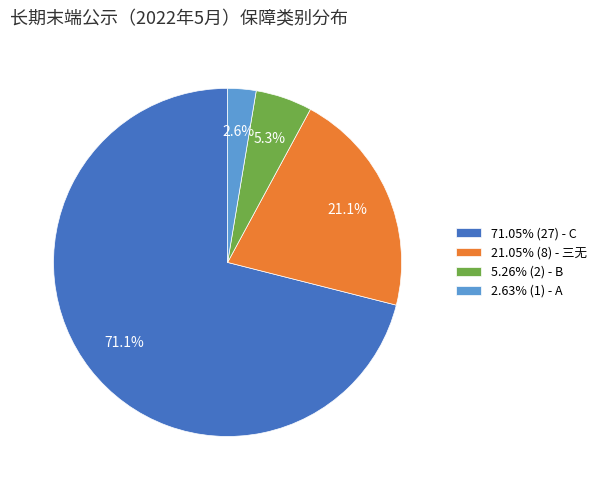

Is the sum of 71.05% (27) - C and 2.63% (1) - A greater than half?

Yes